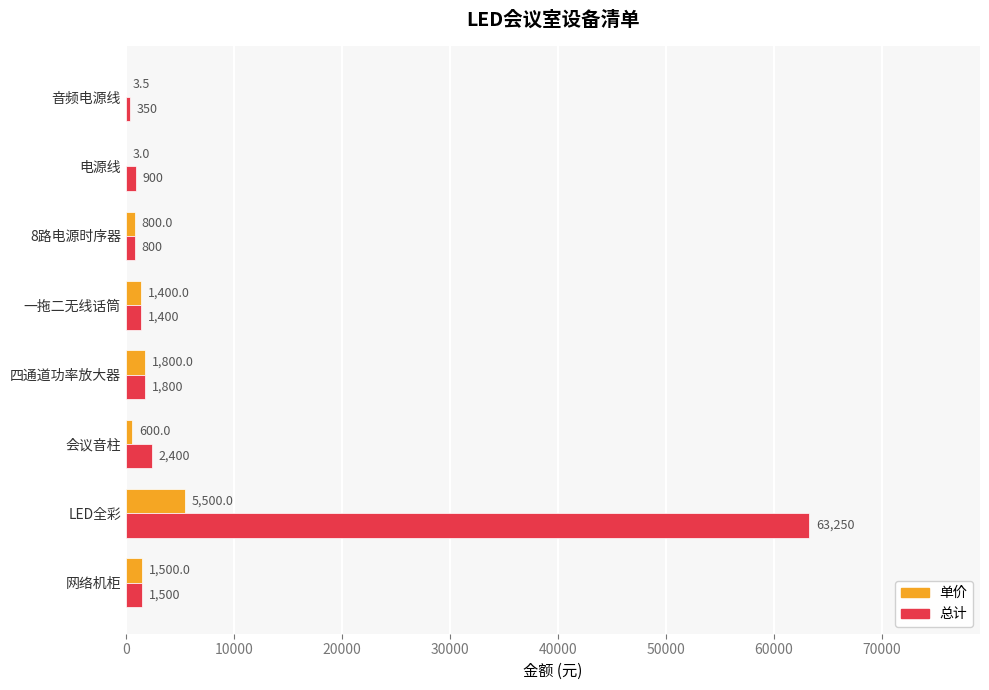

Which series has the largest total across all categories?

总计